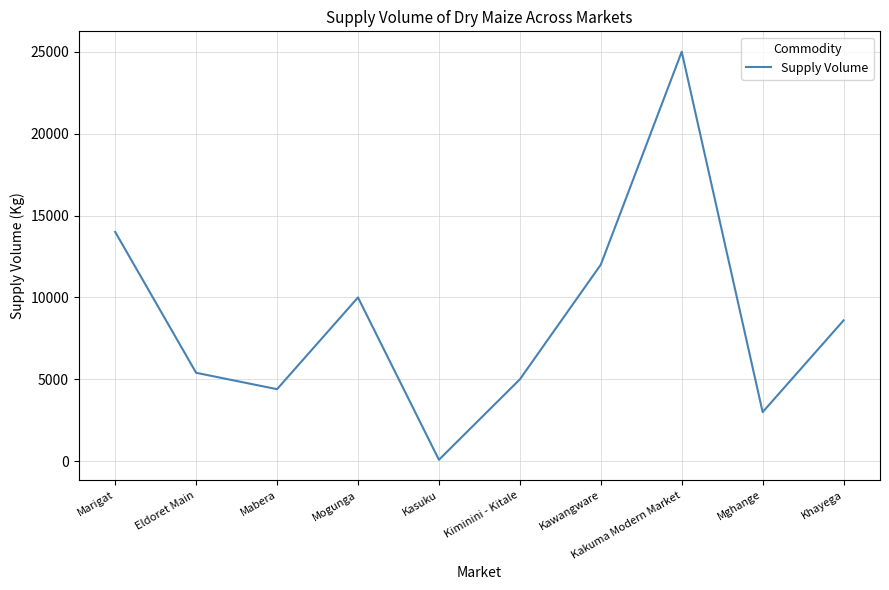

List the labels in order of value, smallest first.

Kasuku, Mghange, Mabera, Kiminini - Kitale, Eldoret Main, Khayega, Mogunga, Kawangware, Marigat, Kakuma Modern Market